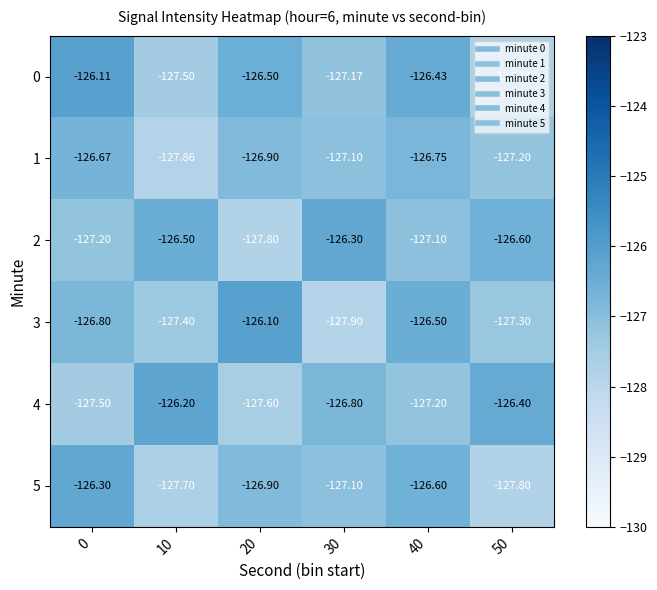

Which category has the highest value across all series?

20